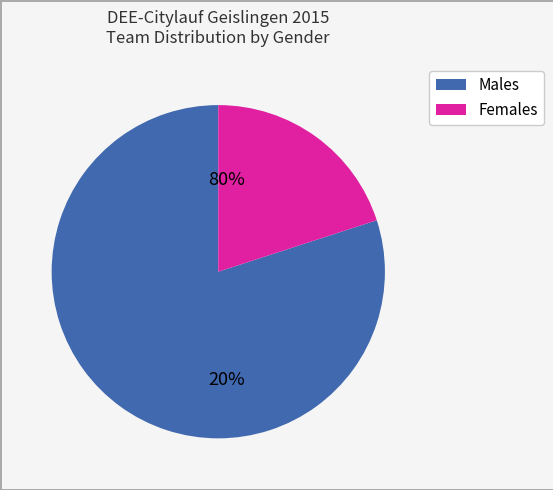

To the nearest percent, what percentage of the pie is M?

80%